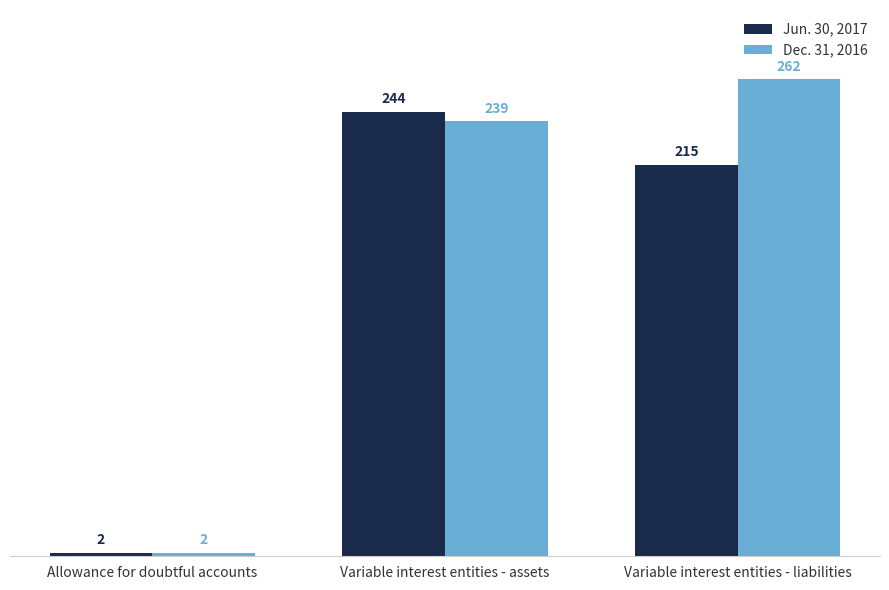

List the labels in order of Jun. 30, 2017 value, smallest first.

Allowance for doubtful accounts, Variable interest entities - liabilities, Variable interest entities - assets